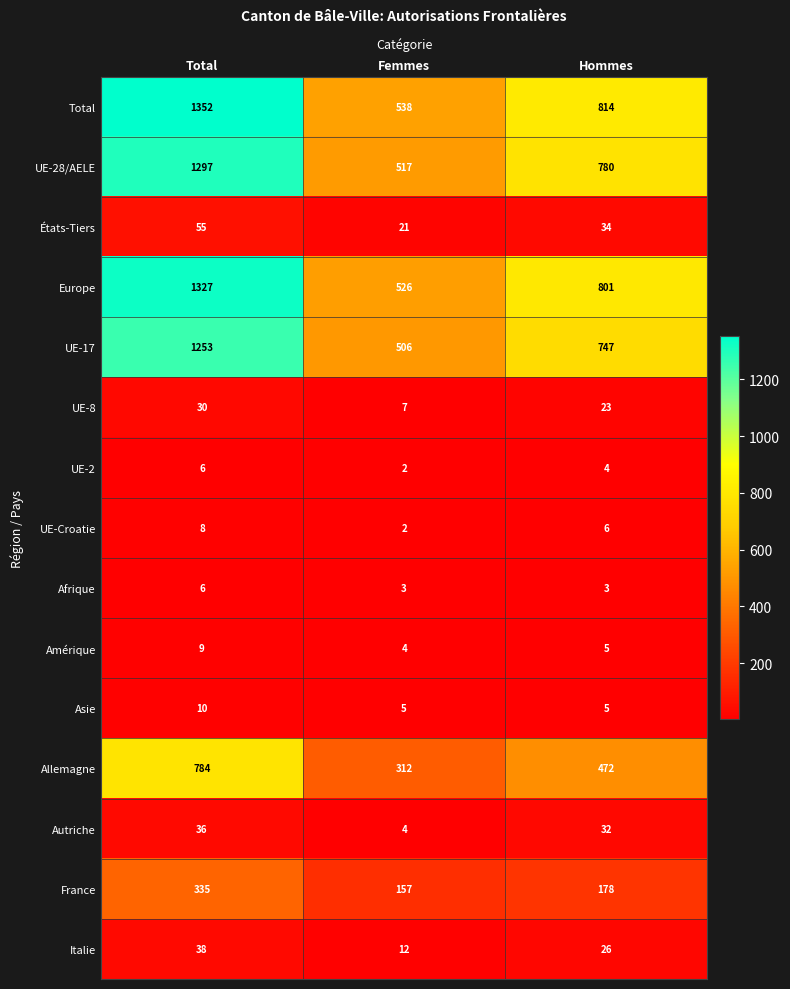

True or false: Italie has a value of 43 at Hommes.

False